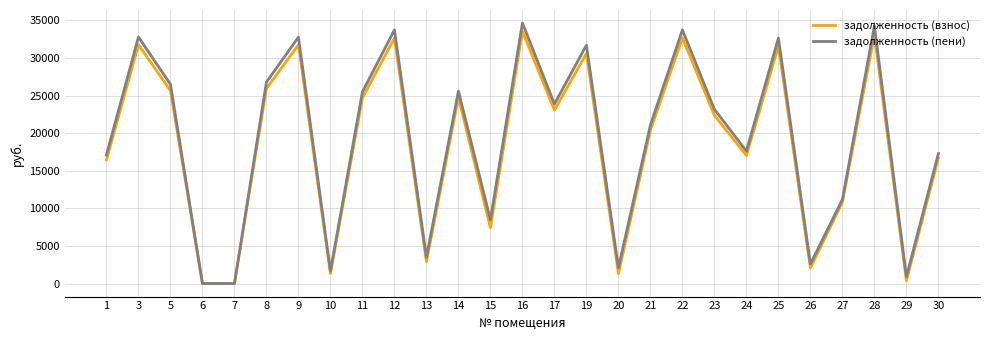

Which series has the largest range (max minus min)?

задолженность (пени)